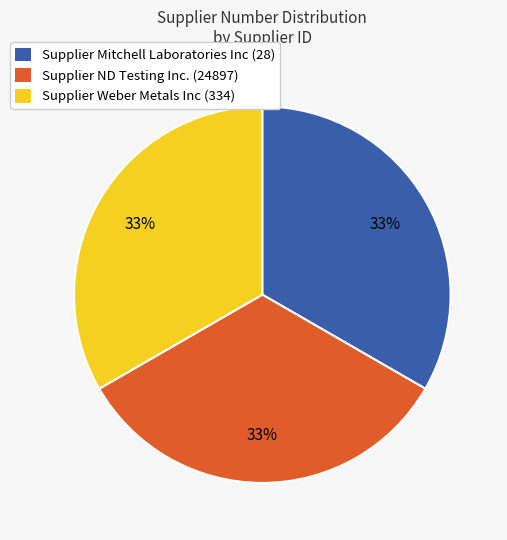

Does Supplier ND Testing Inc. (24897) account for over 50% of the chart?

No